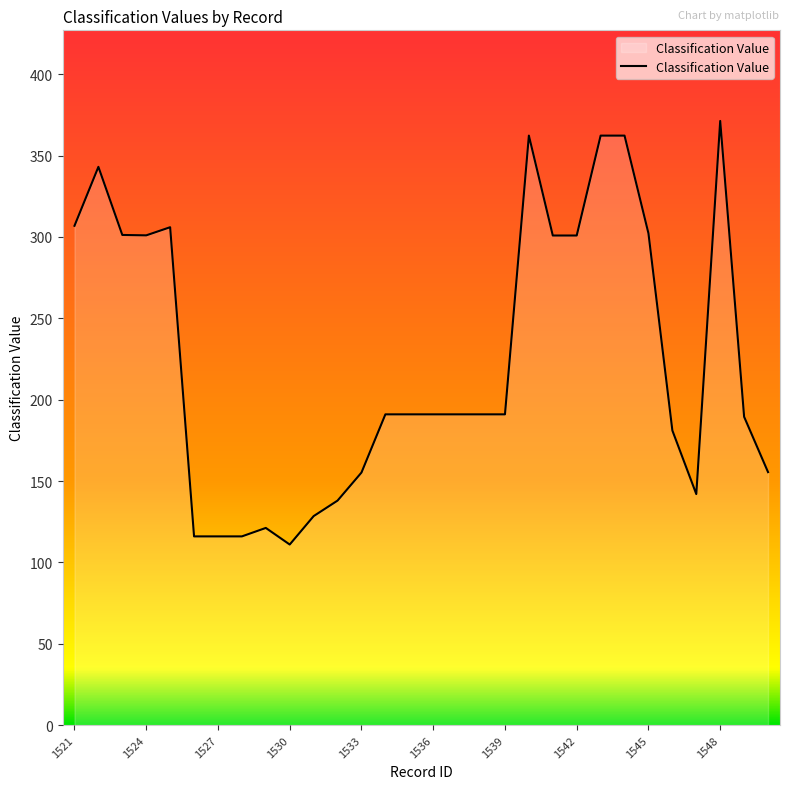

How many lines are shown in the chart?

1